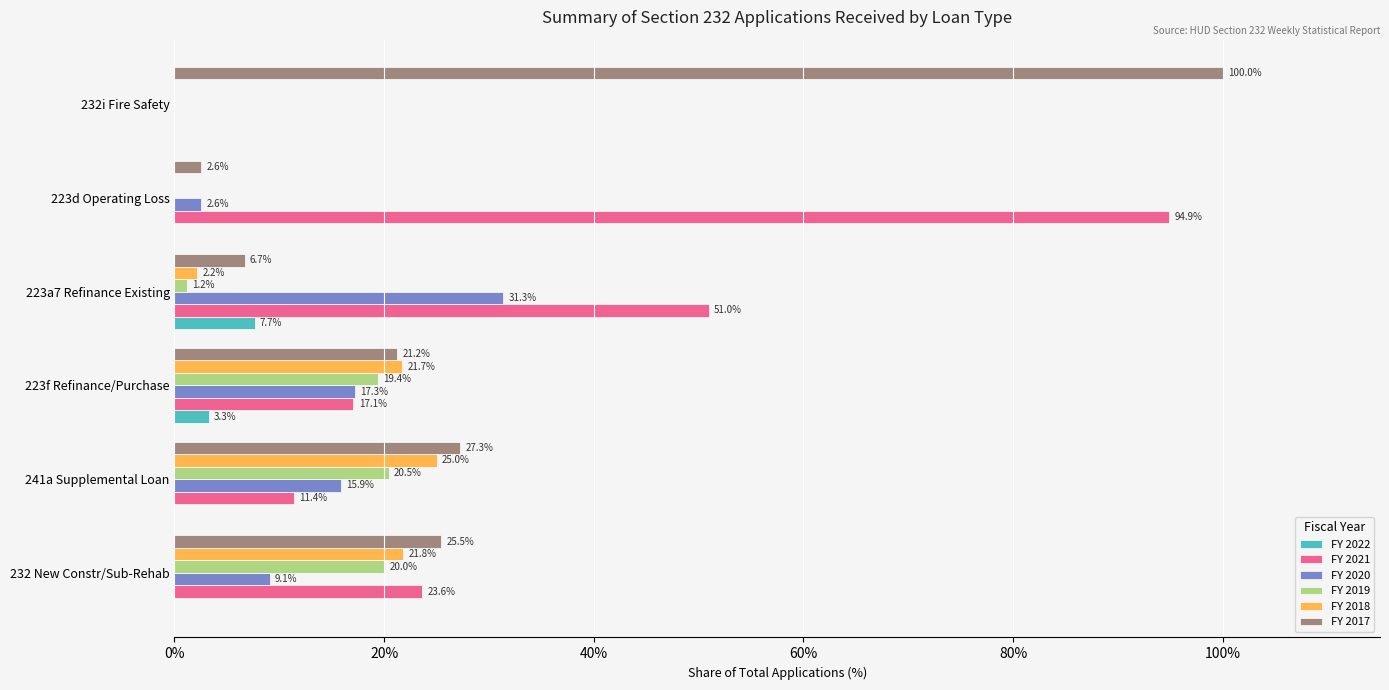

Where is FY 2018 nearest to the value 12?

223f Refinance/Purchase